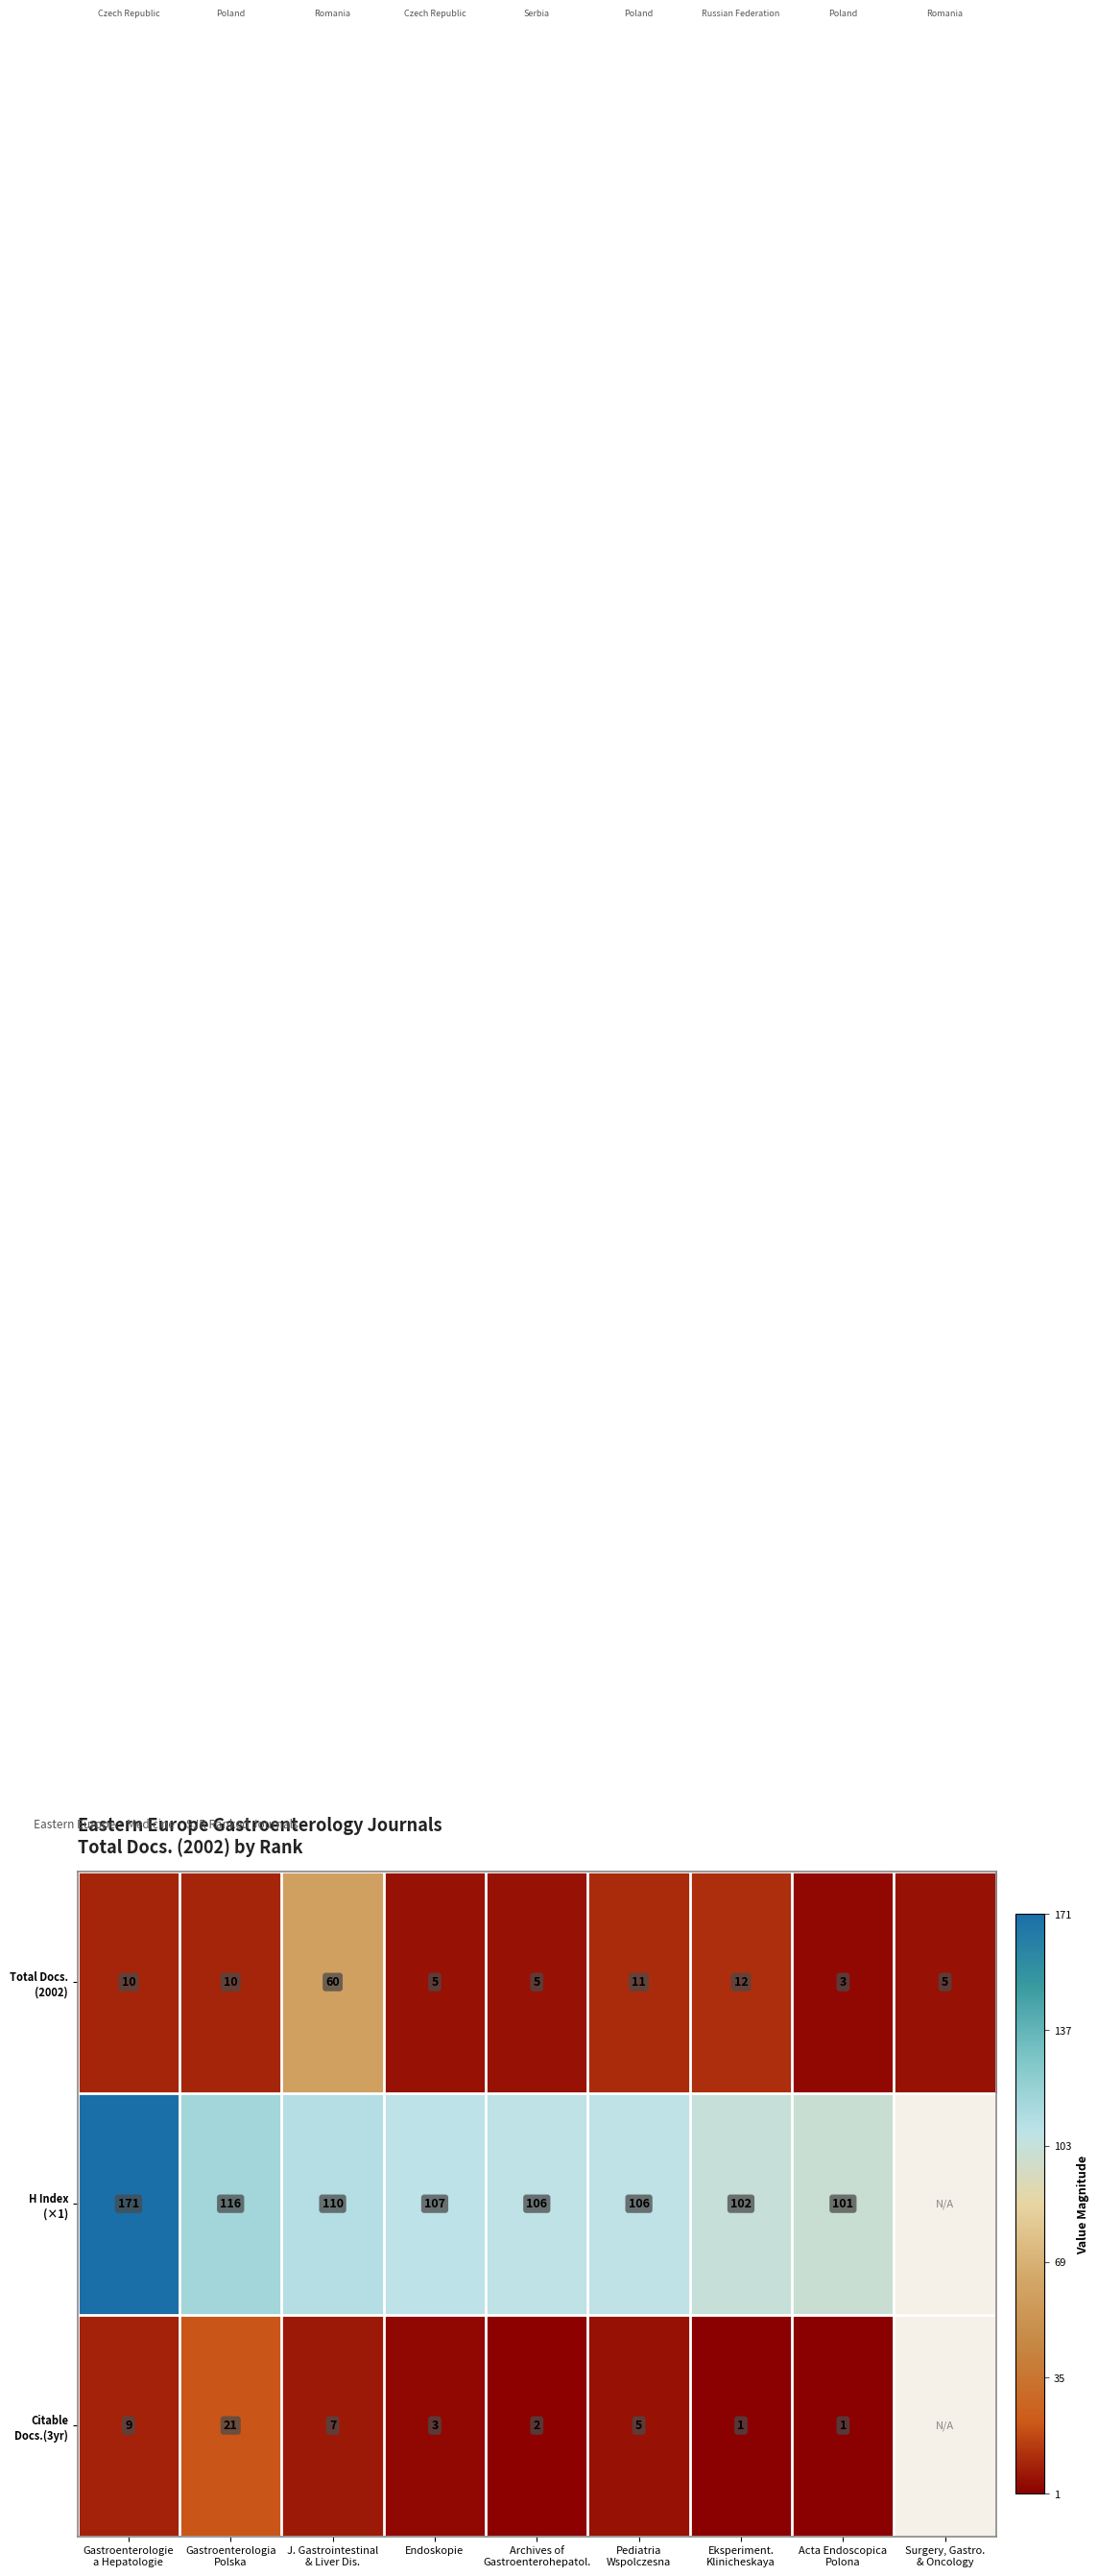

At how many categories does at least one series exceed 120?

1